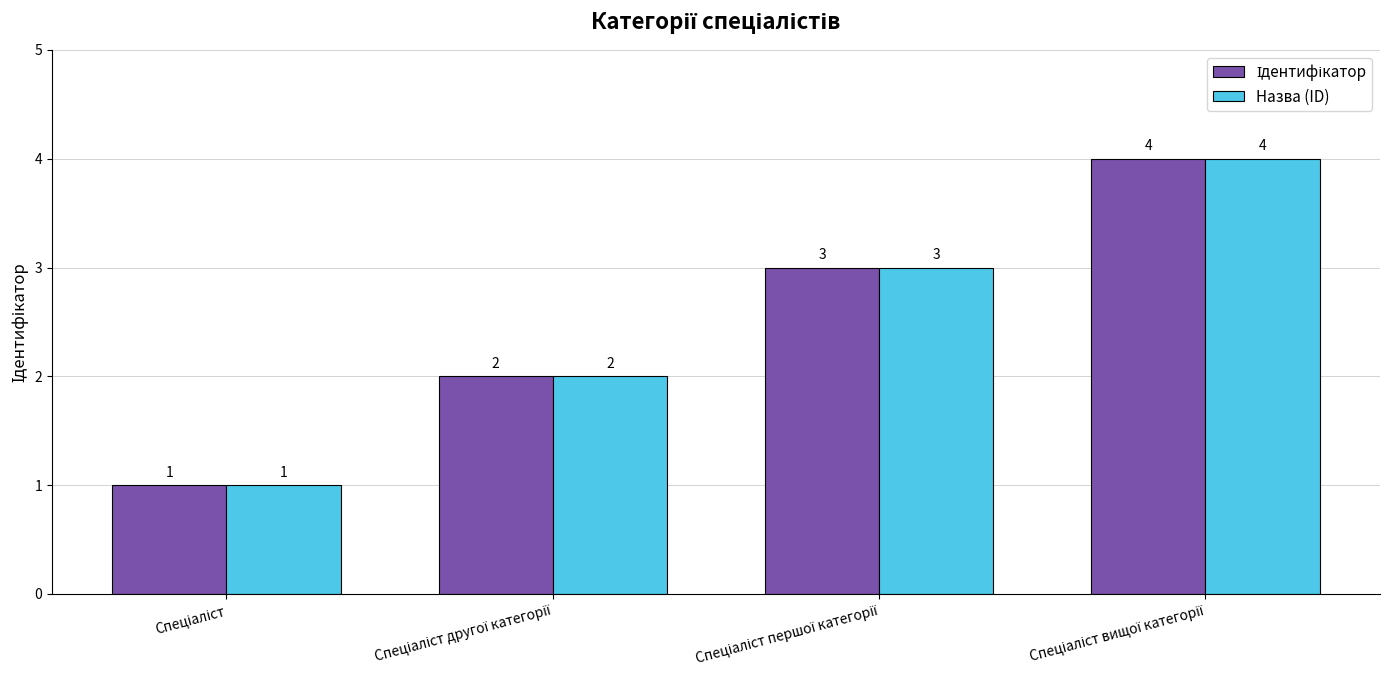

What is the maximum value shown in the chart?

4